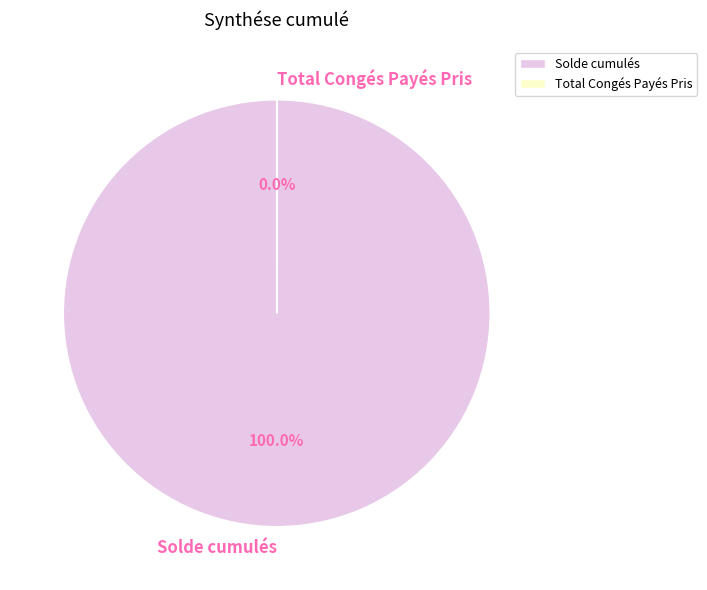

Which slice represents more than half of the pie?

Solde cumulés